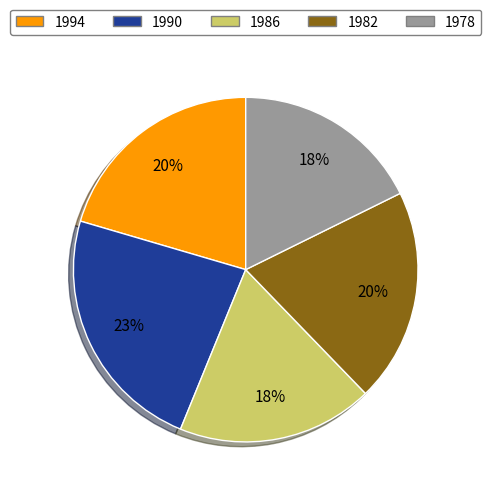

Which has a higher value, 1982 or 1986?

1982